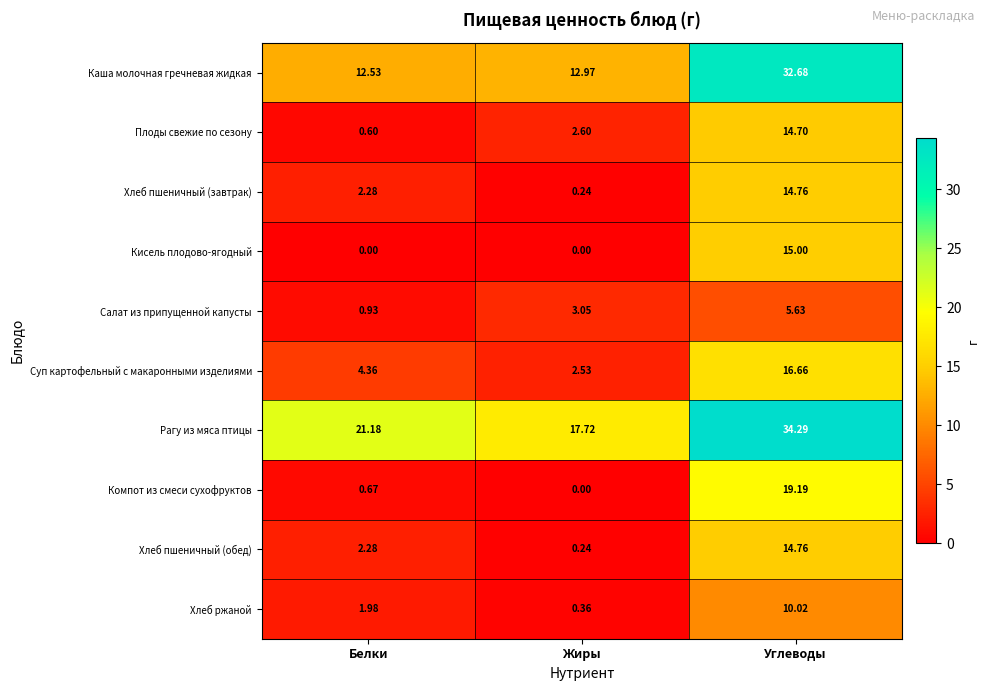

Which series has the widest spread of values?

Каша молочная гречневая жидкая